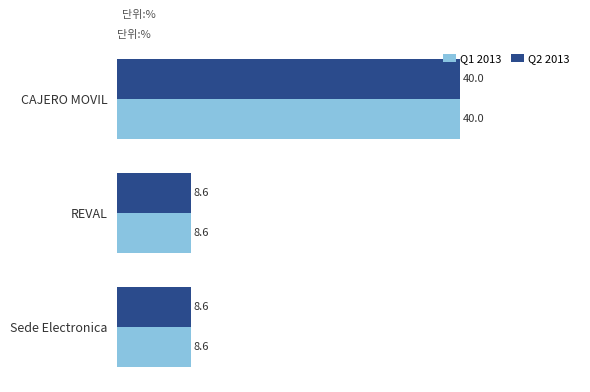

Is it true that Q2 2013 equals 40.0 at CAJERO MOVIL?

True